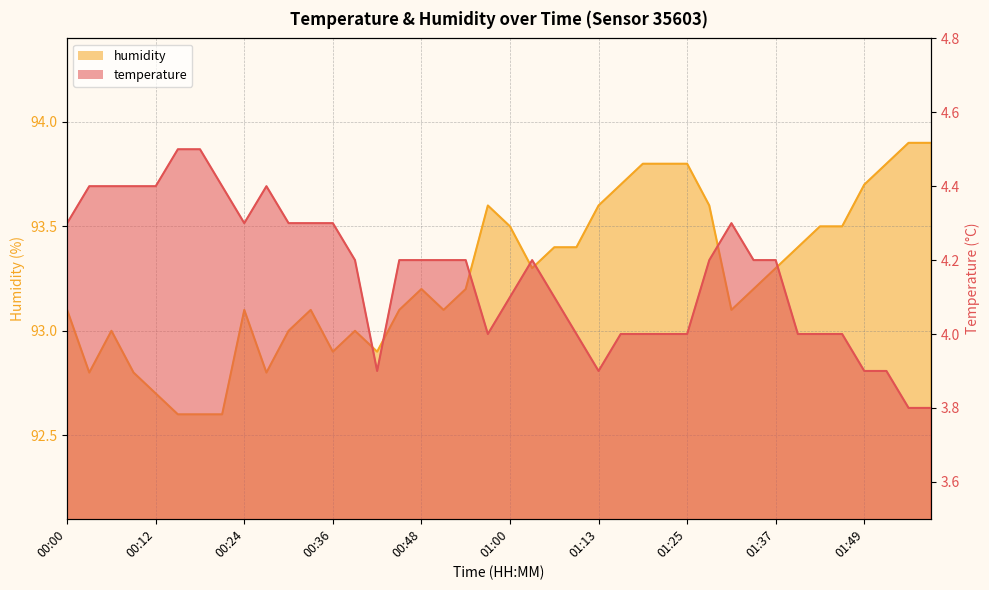

What is the greatest value displayed?

93.9